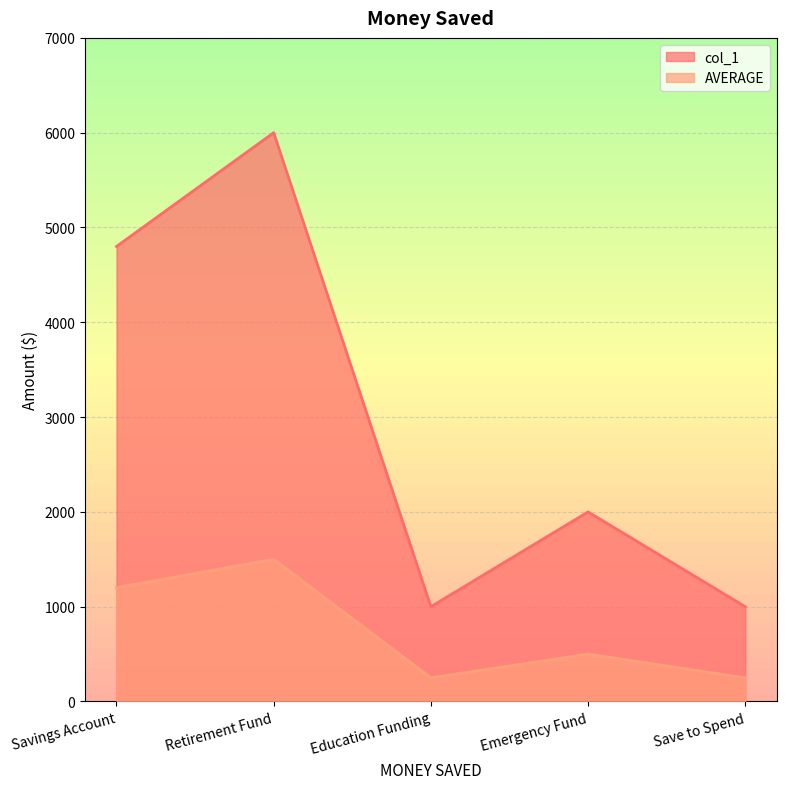

How many values in the col_1 series are below 2000?

2